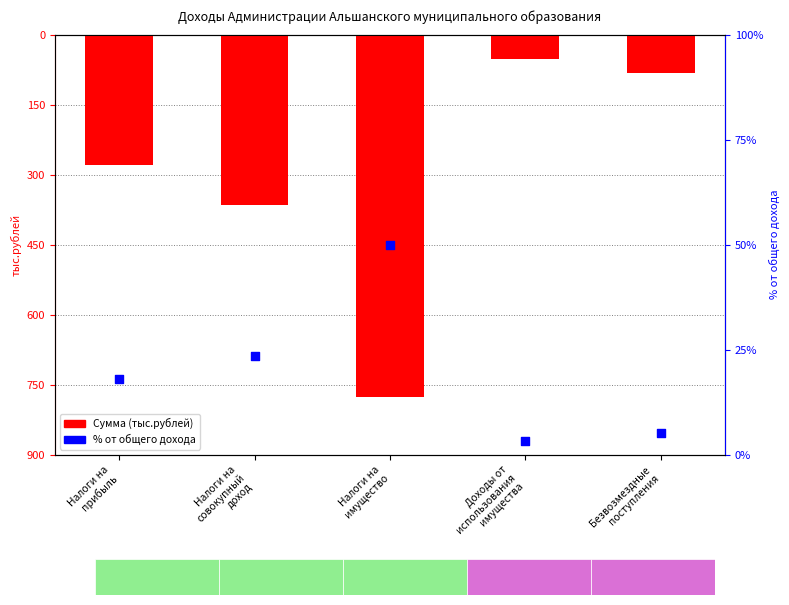

At how many categories does at least one series exceed -545?

5